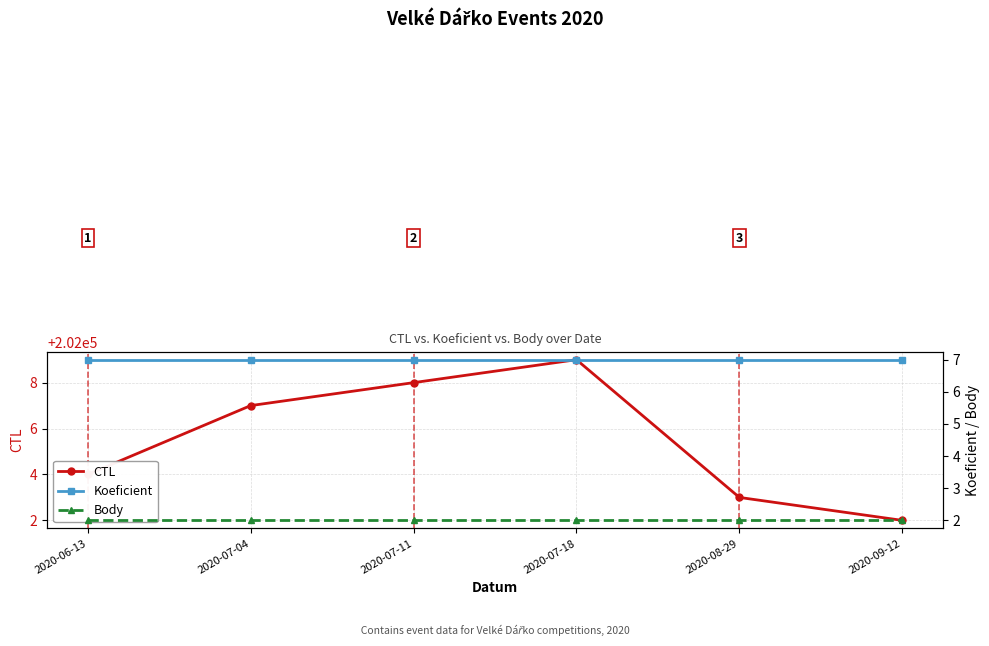

Count the number of data series in this chart.

3